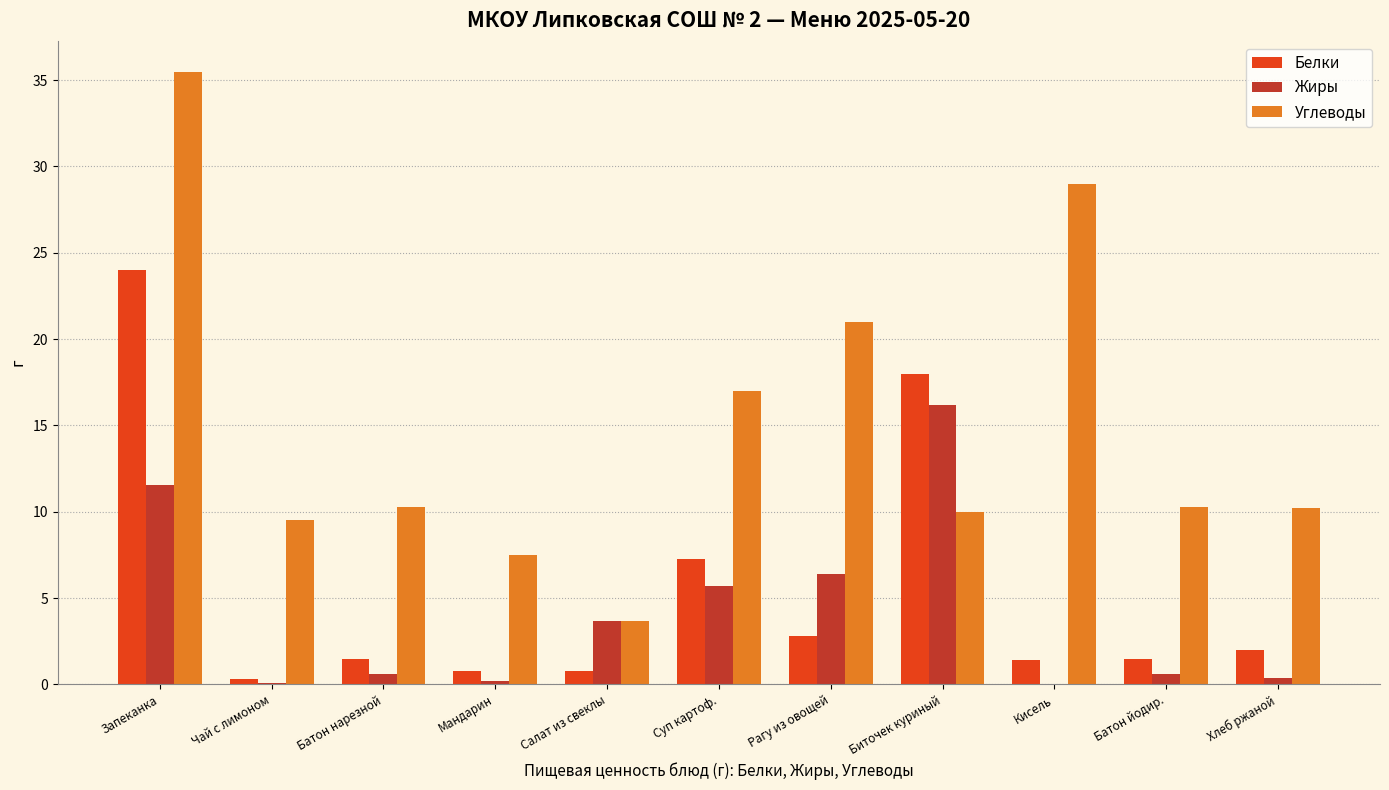

True or false: Белки has a value of 3.3 at Хлеб ржаной.

False